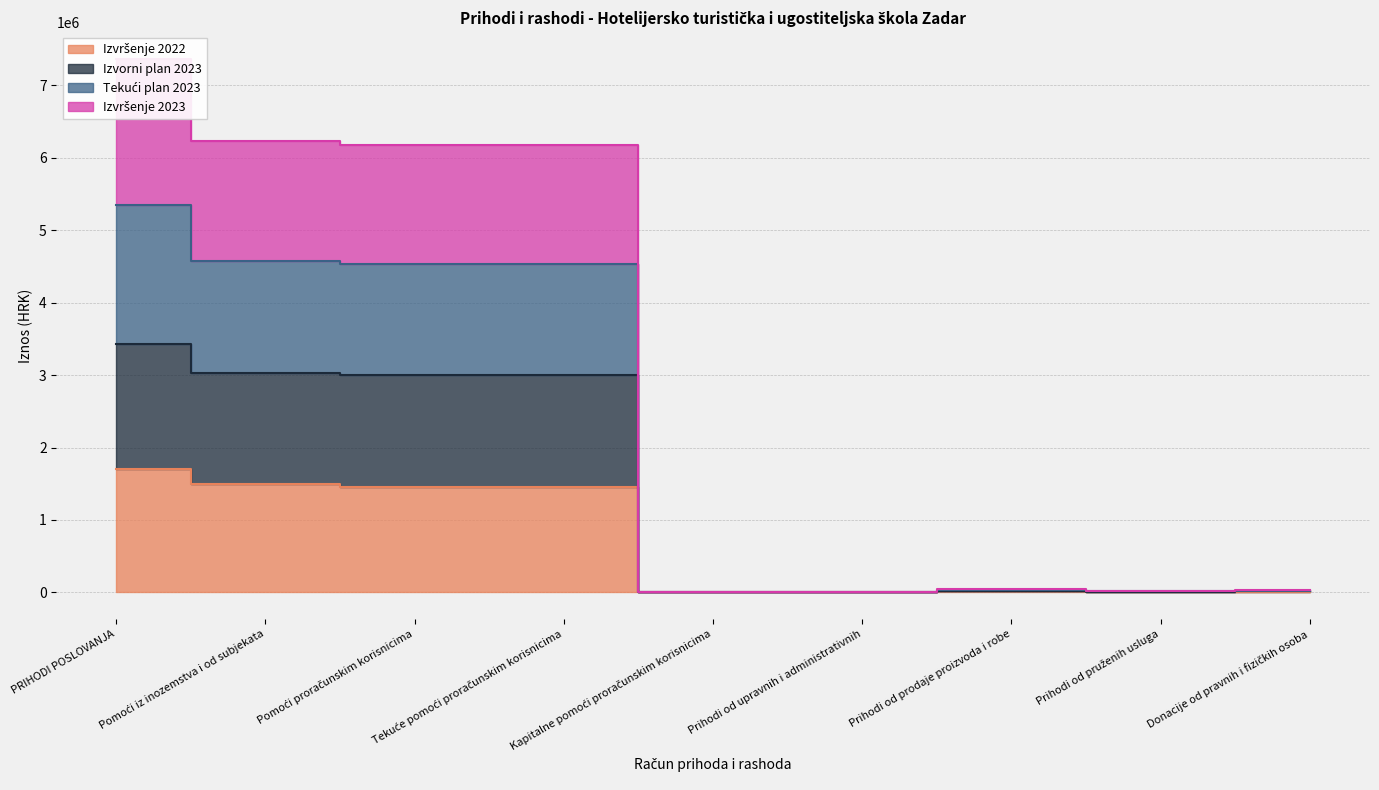

True or false: Izvršenje 2023 has more than 0 interior local peaks.

True